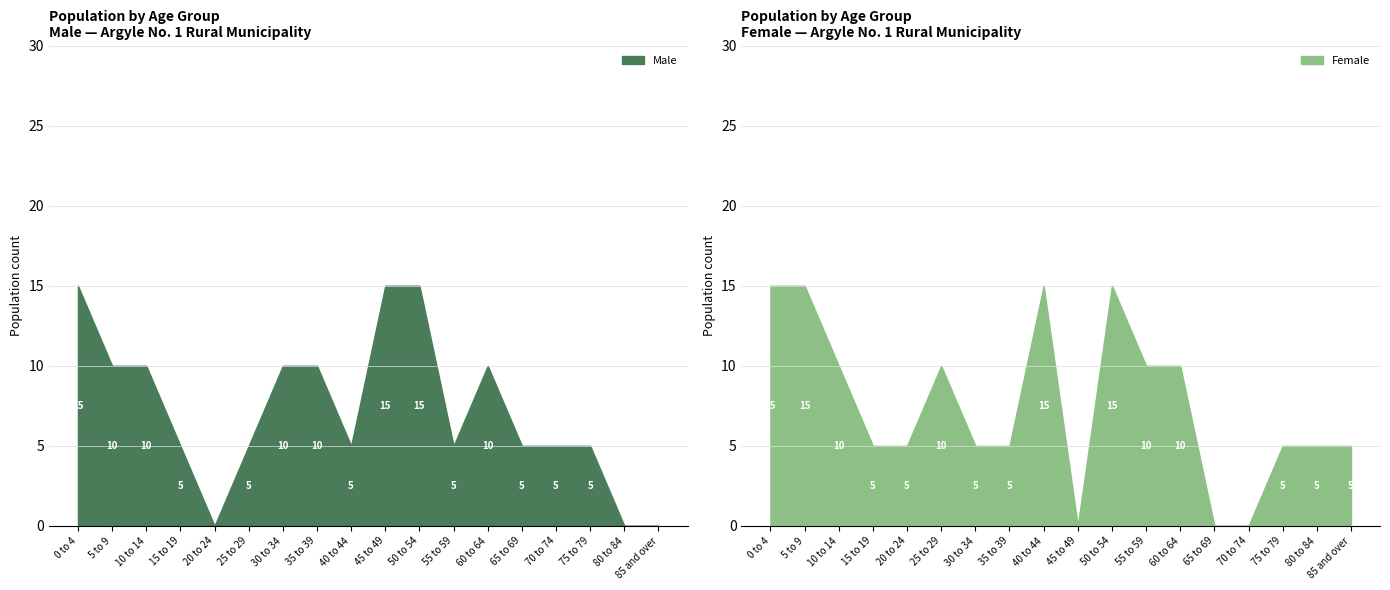

What are all the series names shown in the legend?

Male, Female